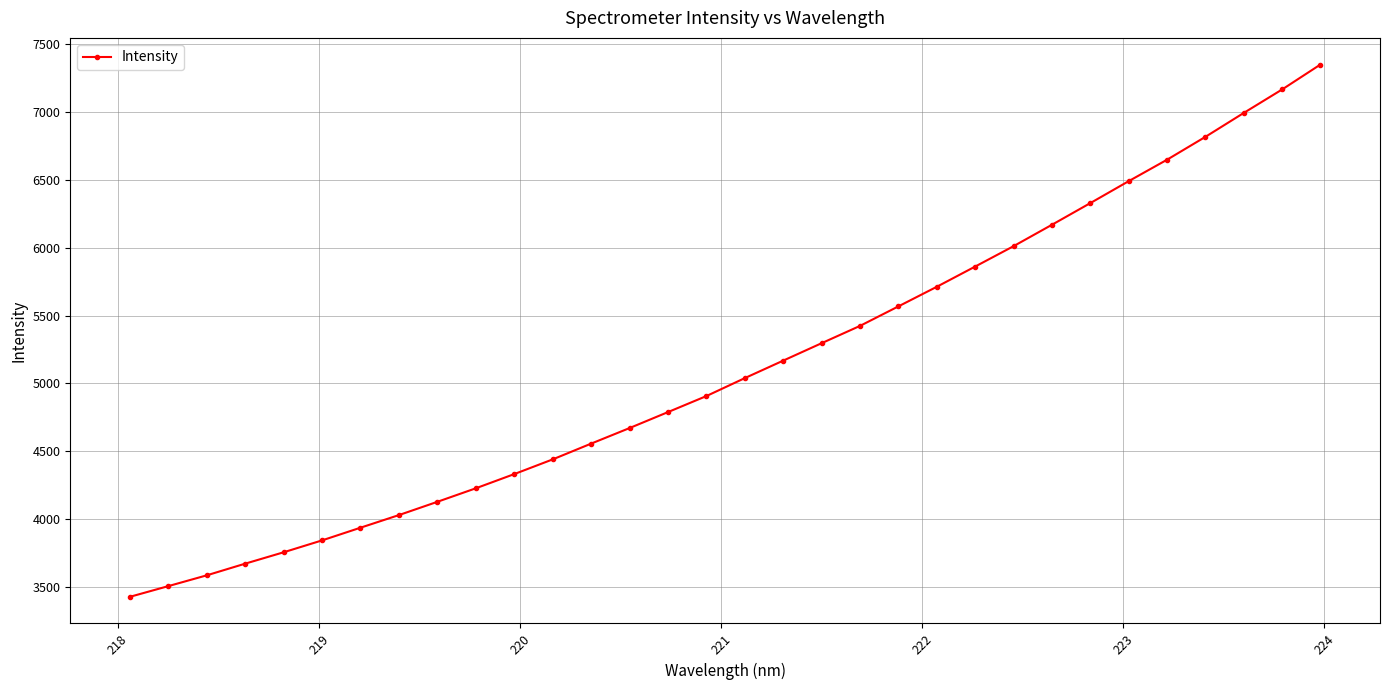

What is the difference between the maximum and second lowest values?

3842.6